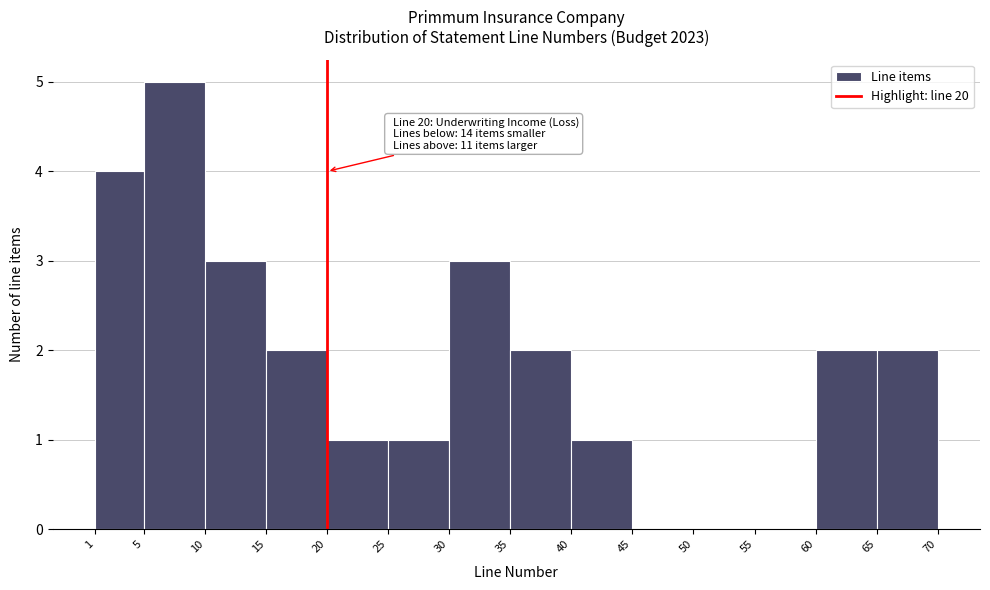

Over which range of the x-axis is the bar tallest?

5 to 10